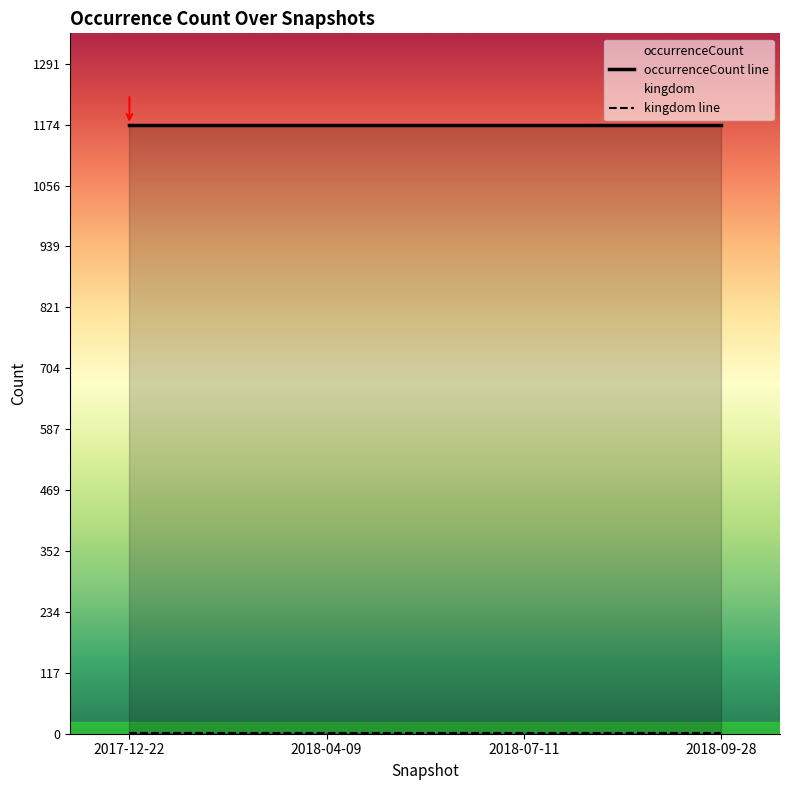

What are all the series names shown in the legend?

kingdom, occurrenceCount